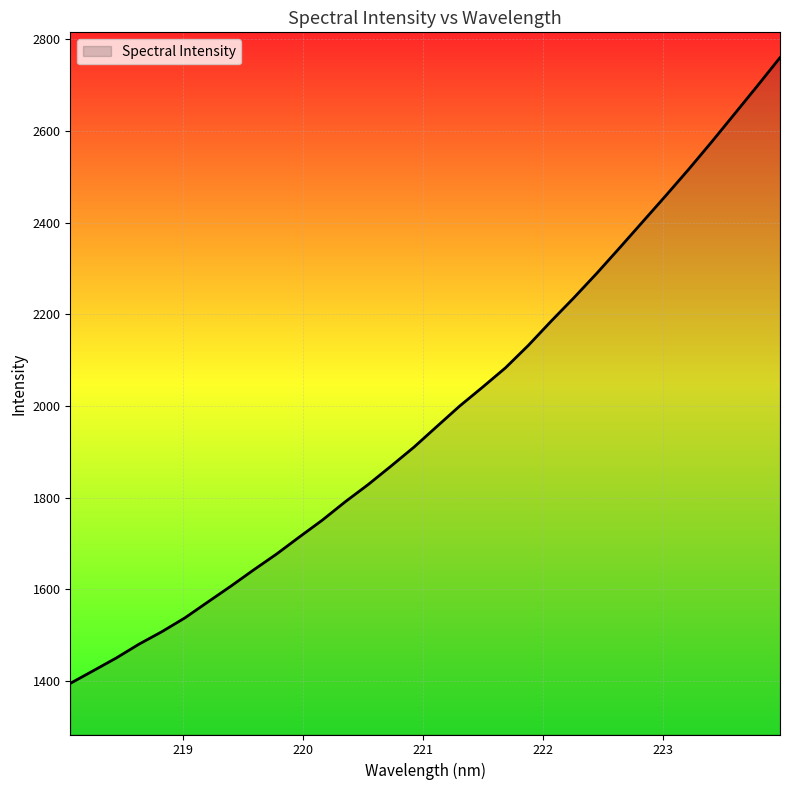

What is the minimum value shown in the chart?

1394.6